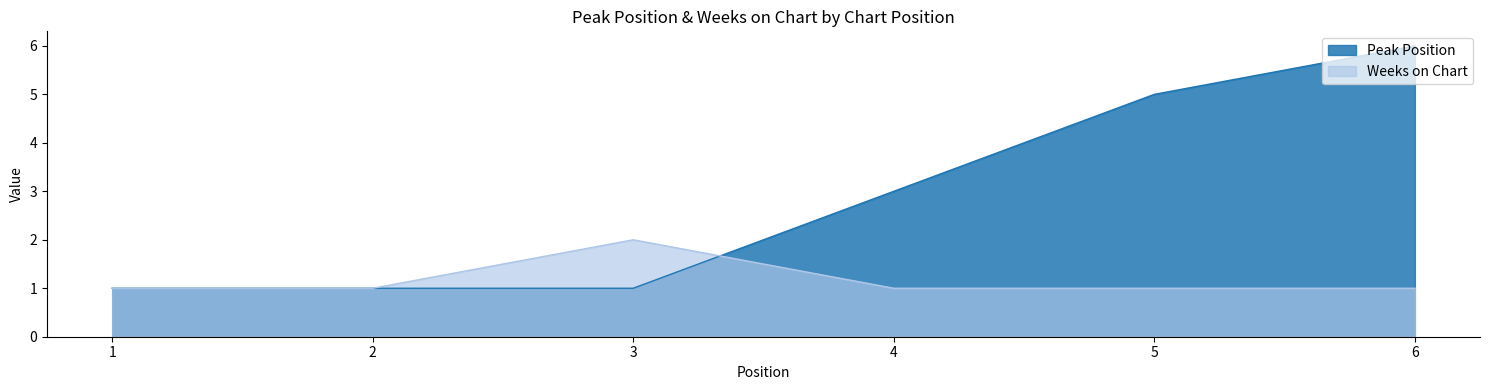

Which category has the lowest value across all series?

1